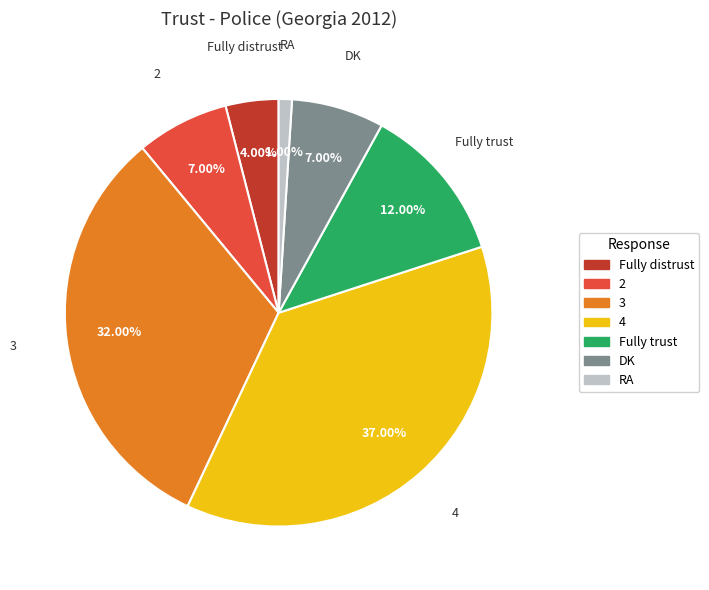

To the nearest percent, what is the average slice percentage?

14%